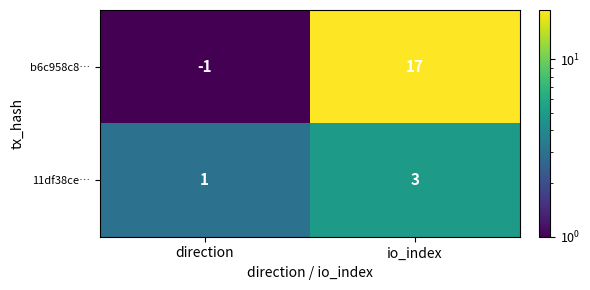

How many data points does each series have?

2